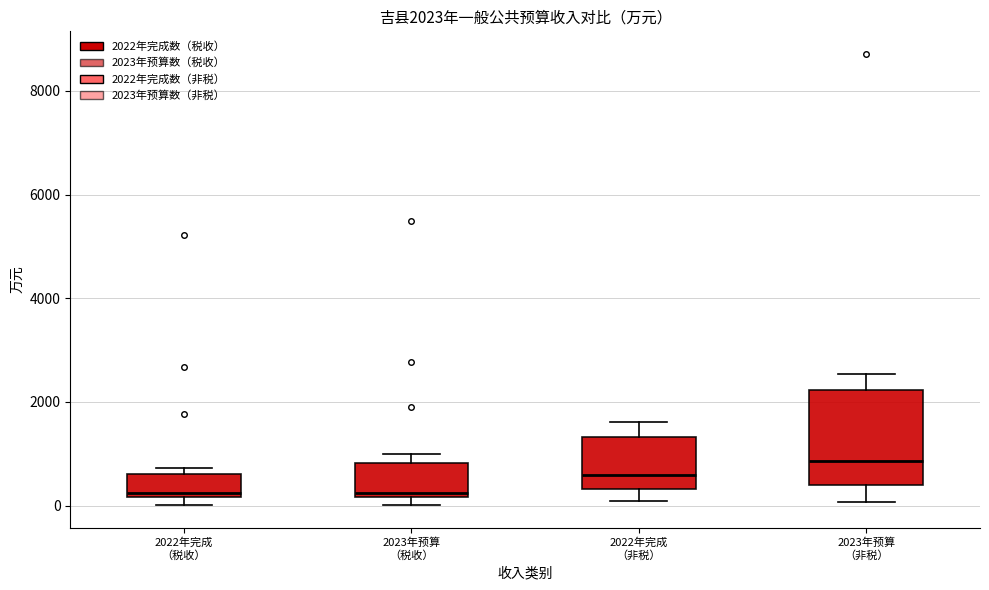

Comparing the boxes themselves (not the whiskers), which one is the tallest?

2023年预算 （非税）